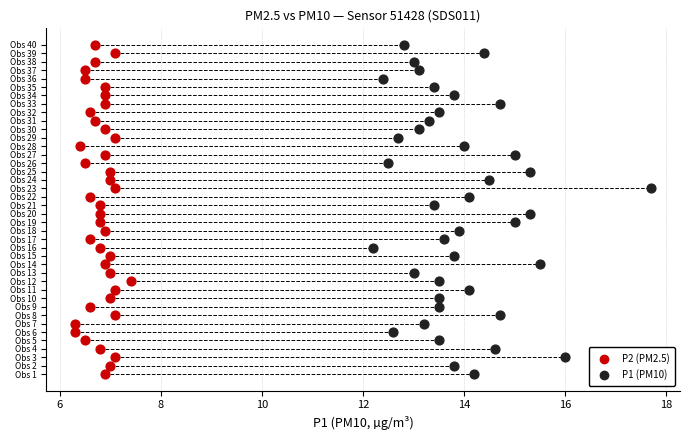

What are all the series names shown in the legend?

P2 (PM2.5), P1 (PM10)